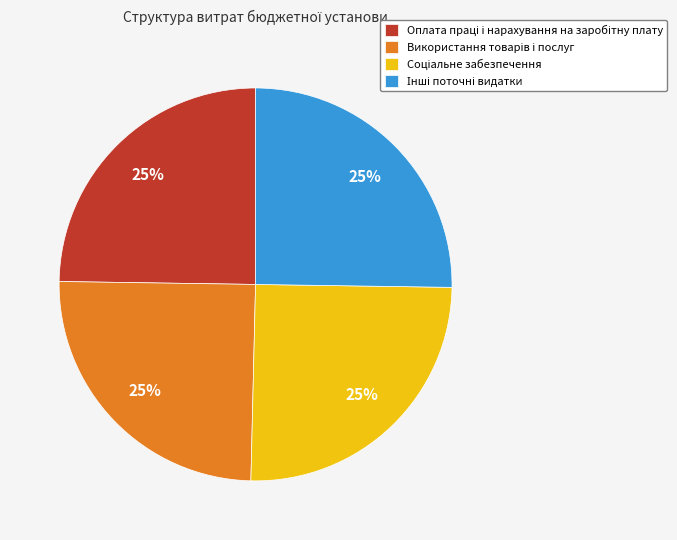

To the nearest percent, what is the average slice percentage?

25%